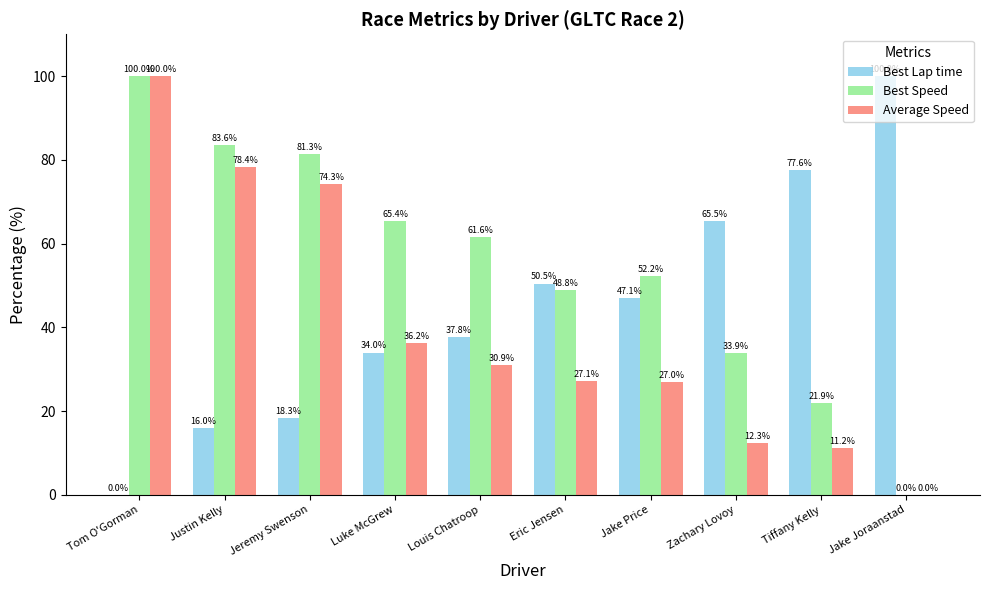

What is the maximum value for Best Lap time?

100.0